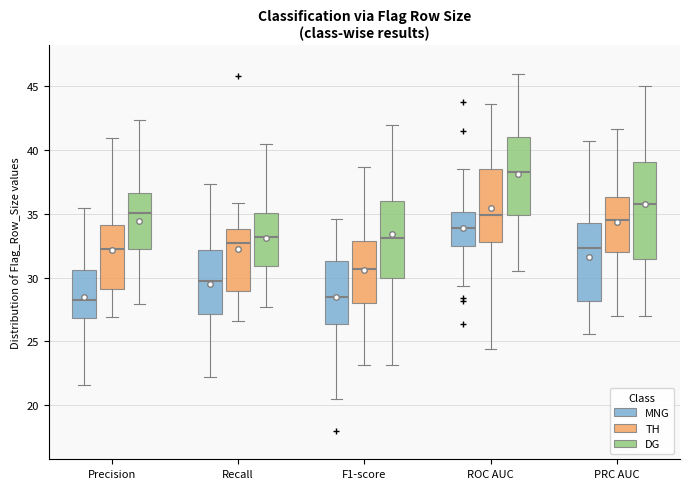

Reading left to right, read every box against the y-axis: the position of its median line, the range the box covers, and the ends of its whiskers. The values are not printed on the chart, so give them approximately, as read against the axis.

Precision (MNG): median 28.5, box 27.0 to 30.5, whiskers 21.5 to 35.5
Precision (TH): median 32.0, box 29.0 to 34.0, whiskers 27.0 to 41.0
Precision (DG): median 35.0, box 32.5 to 36.5, whiskers 28.0 to 42.5
Recall (MNG): median 29.5, box 27.0 to 32.0, whiskers 22.0 to 37.5
Recall (TH): median 32.5, box 29.0 to 34.0, whiskers 26.5 to 36.0
Recall (DG): median 33.0, box 31.0 to 35.0, whiskers 27.5 to 40.5
F1-score (MNG): median 28.5, box 26.5 to 31.5, whiskers 20.5 to 34.5
F1-score (TH): median 30.5, box 28.0 to 33.0, whiskers 23.0 to 38.5
F1-score (DG): median 33.0, box 30.0 to 36.0, whiskers 23.0 to 42.0
ROC AUC (MNG): median 34.0, box 32.5 to 35.0, whiskers 29.5 to 38.5
ROC AUC (TH): median 35.0, box 33.0 to 38.5, whiskers 24.5 to 43.5
ROC AUC (DG): median 38.5, box 35.0 to 41.0, whiskers 30.5 to 46.0
PRC AUC (MNG): median 32.5, box 28.0 to 34.5, whiskers 25.5 to 40.5
PRC AUC (TH): median 34.5, box 32.0 to 36.5, whiskers 27.0 to 41.5
PRC AUC (DG): median 36.0, box 31.5 to 39.0, whiskers 27.0 to 45.0